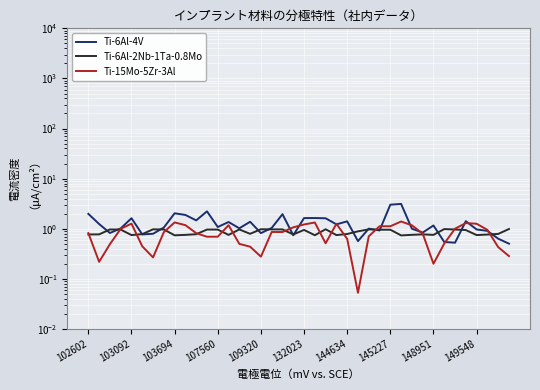

What is the sum of all Ti-6Al-2Nb-1Ta-0.8Mo values?

34.5